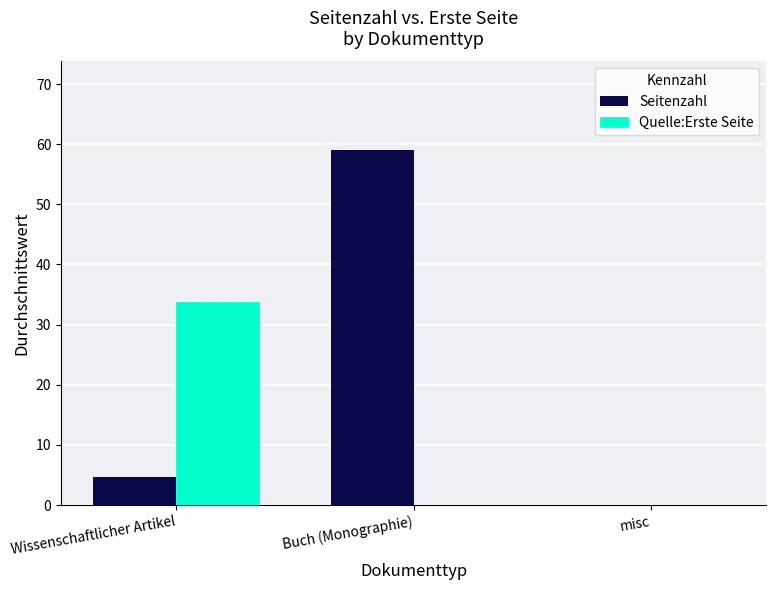

Which series has the widest spread of values?

Seitenzahl